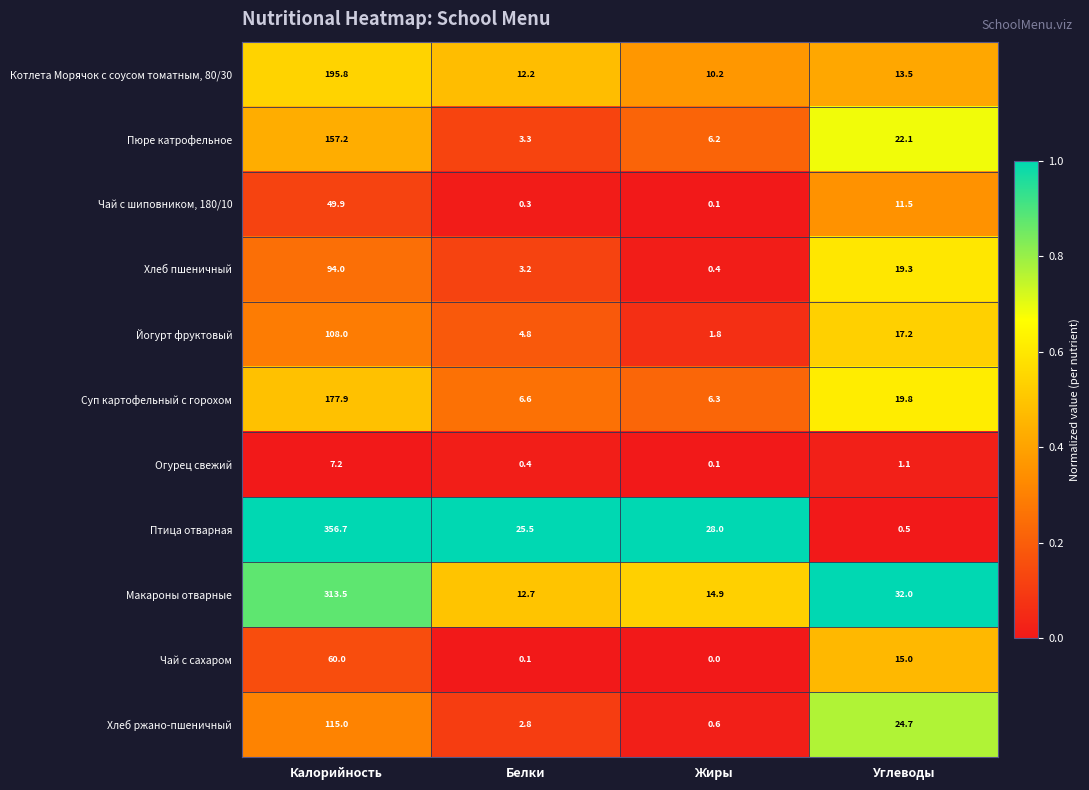

What is the sum of the Огурец свежий values at Белки and Жиры?

0.5